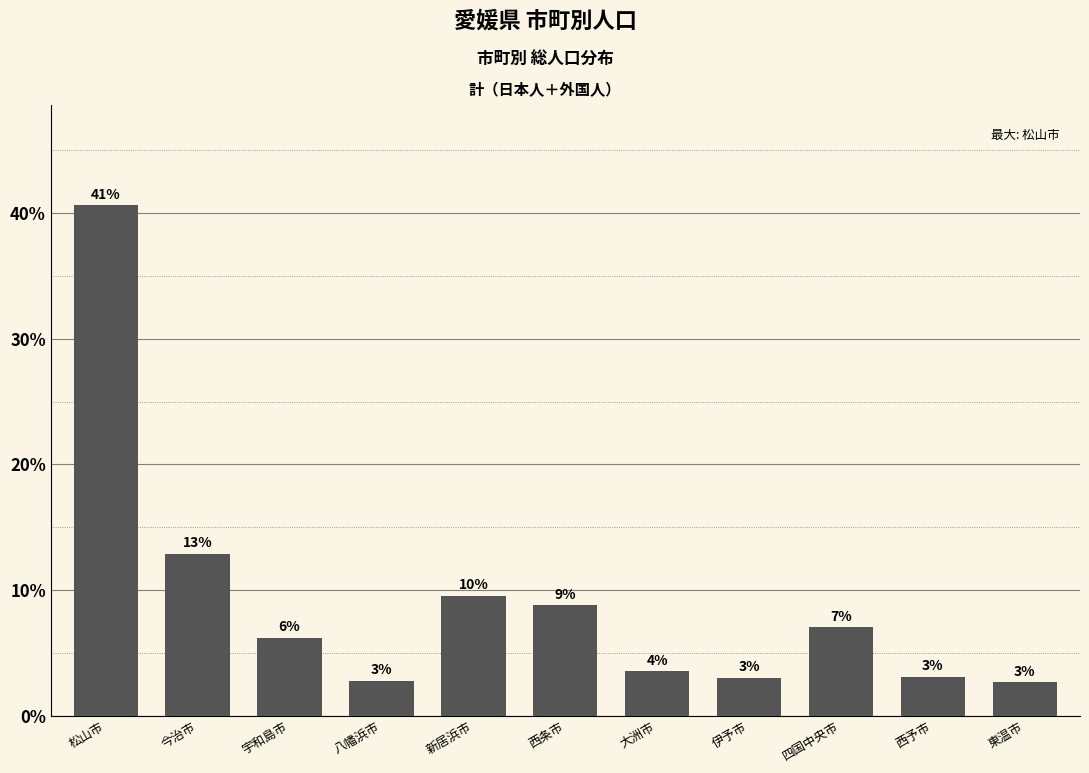

How many bars are there in total?

11